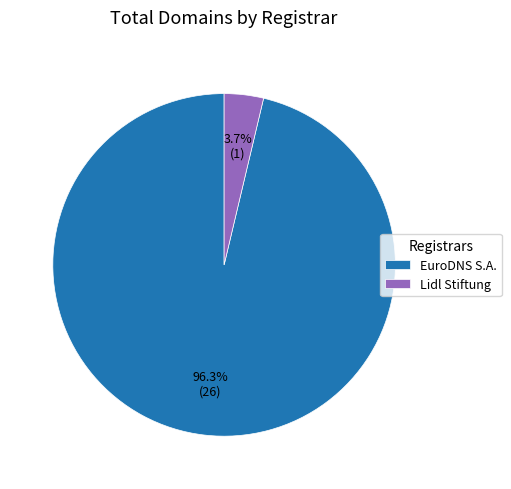

Rank the categories by value from lowest to highest.

Lidl Stiftung, EuroDNS S.A.